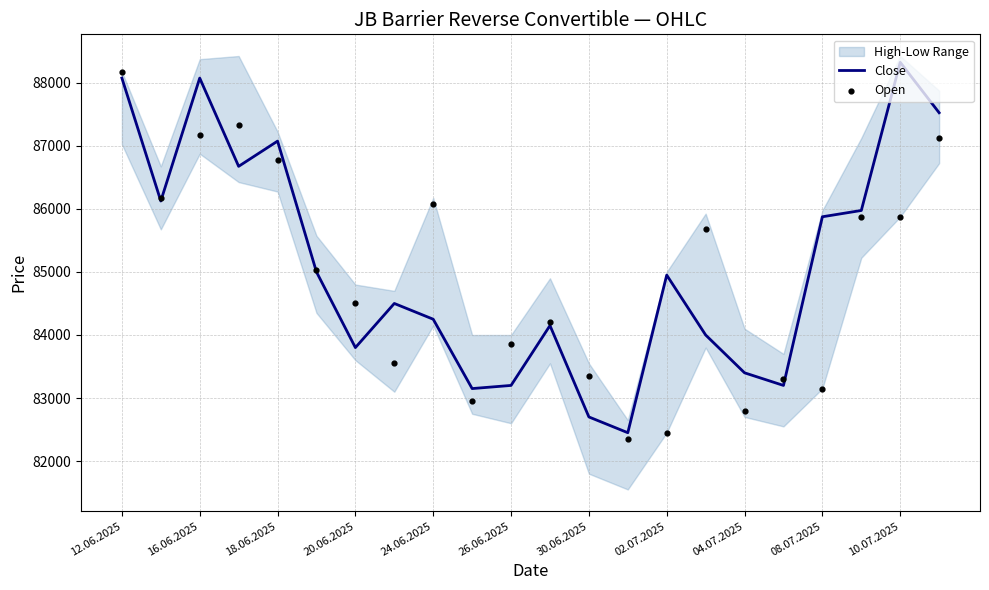

At which label does Close reach its peak?

10.07.2025